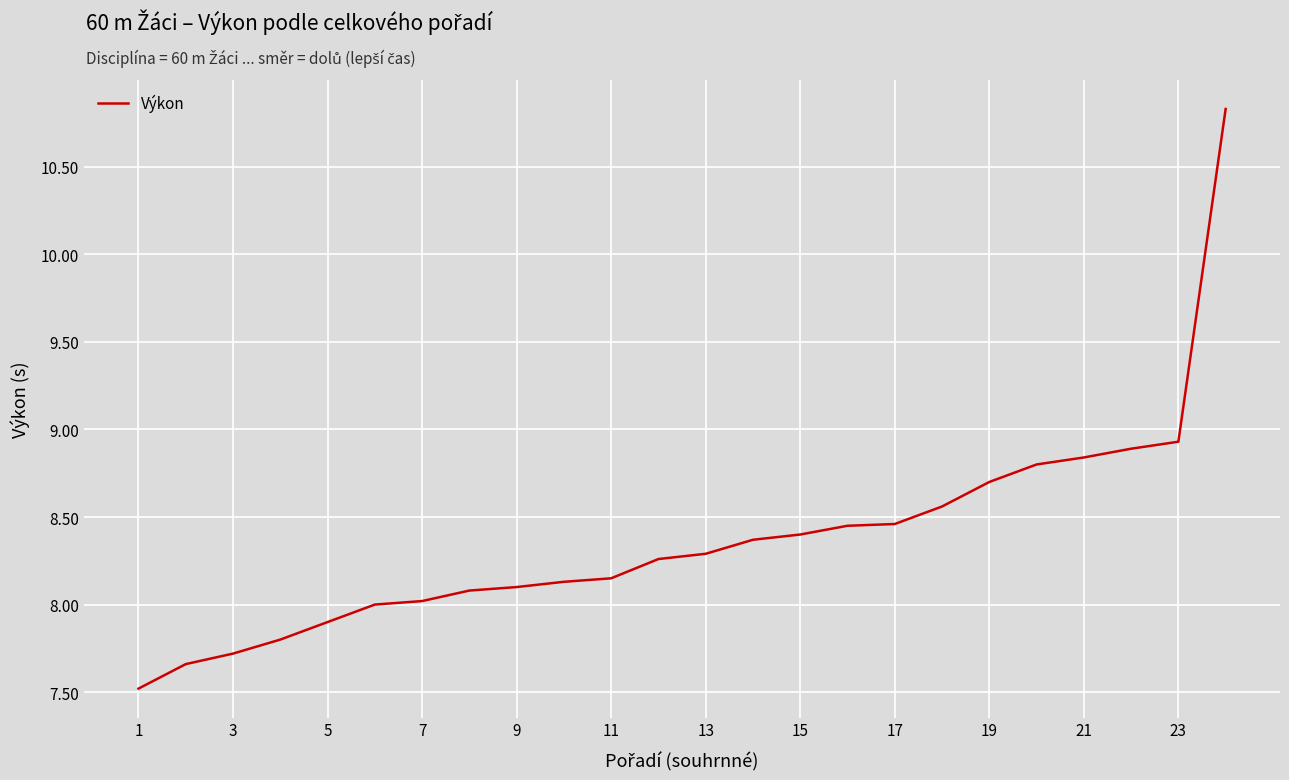

What is the minimum value shown in the chart?

7.5